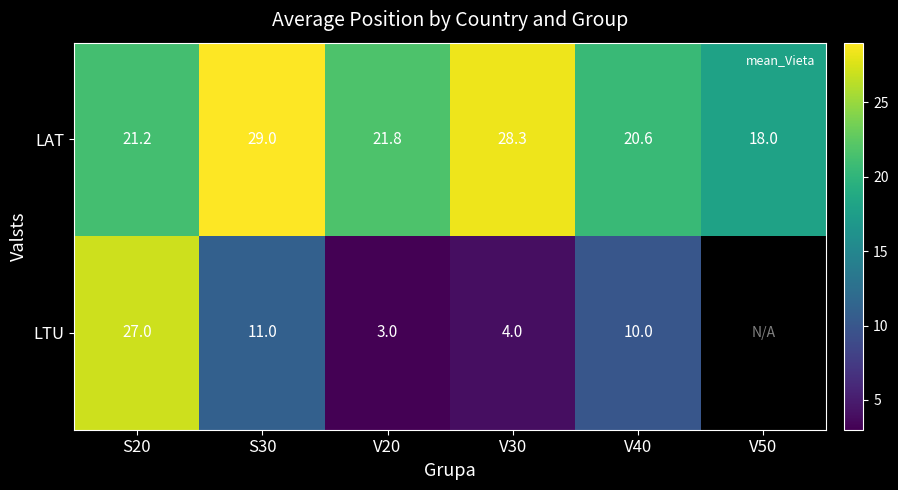

Rank the categories by LAT value from highest to lowest.

S30, V30, V20, S20, V40, V50